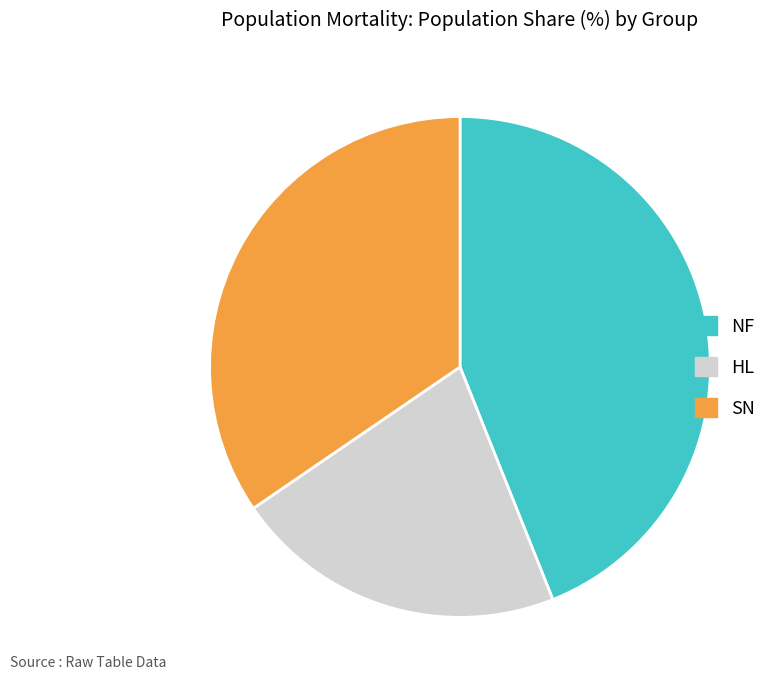

Is there a majority slice in this chart?

No